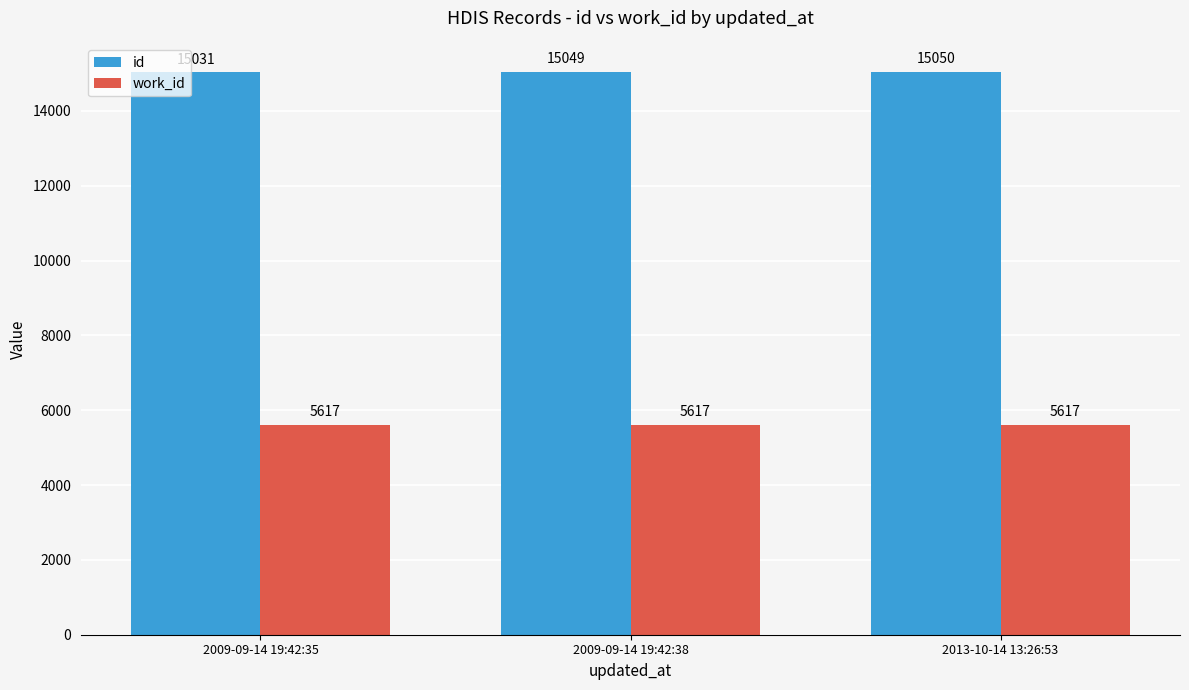

Rank the series by their average value, from lowest to highest.

work_id, id